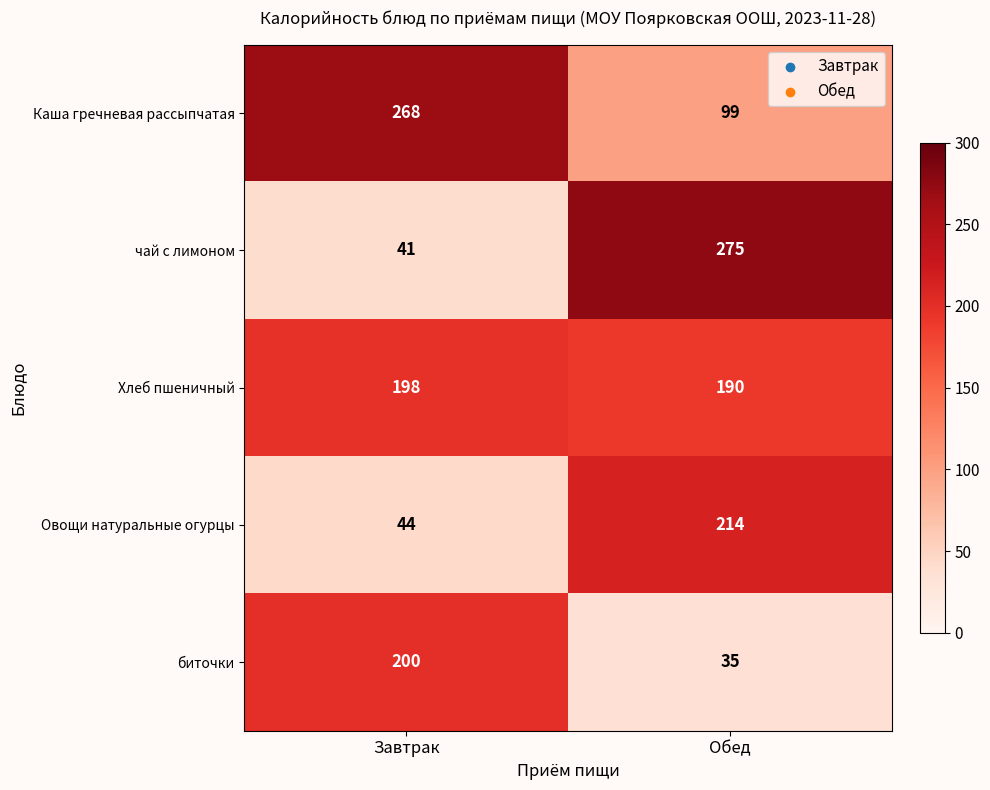

At which category is the sum across all series the highest?

Обед